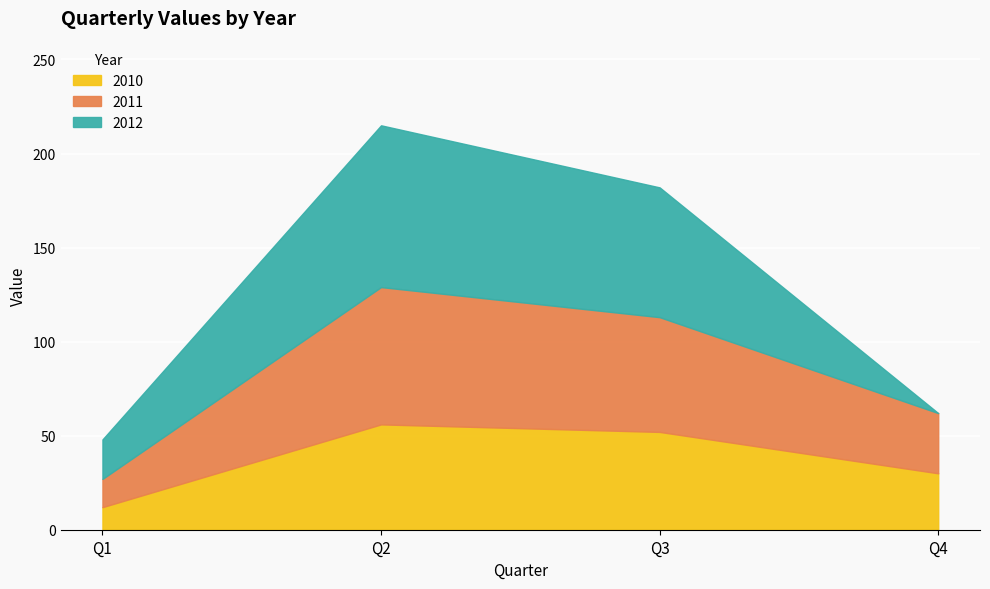

Count the 2012 values in the range 21 to 86.

3